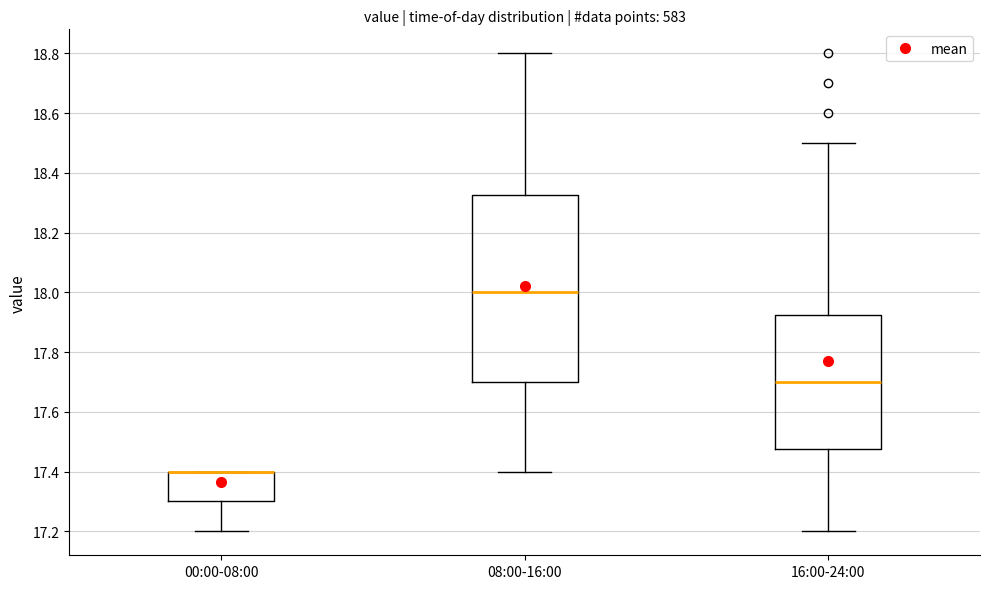

Comparing the boxes themselves (not the whiskers), which one is the tallest?

08:00-16:00